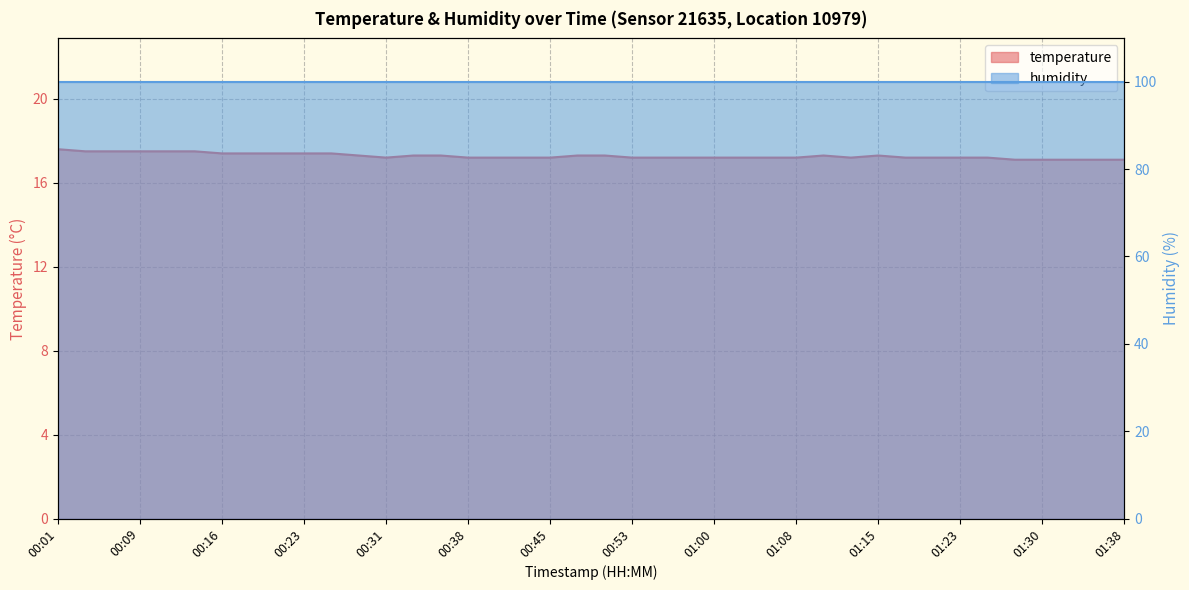

What is the value of the 23rd point from the left?

17.2